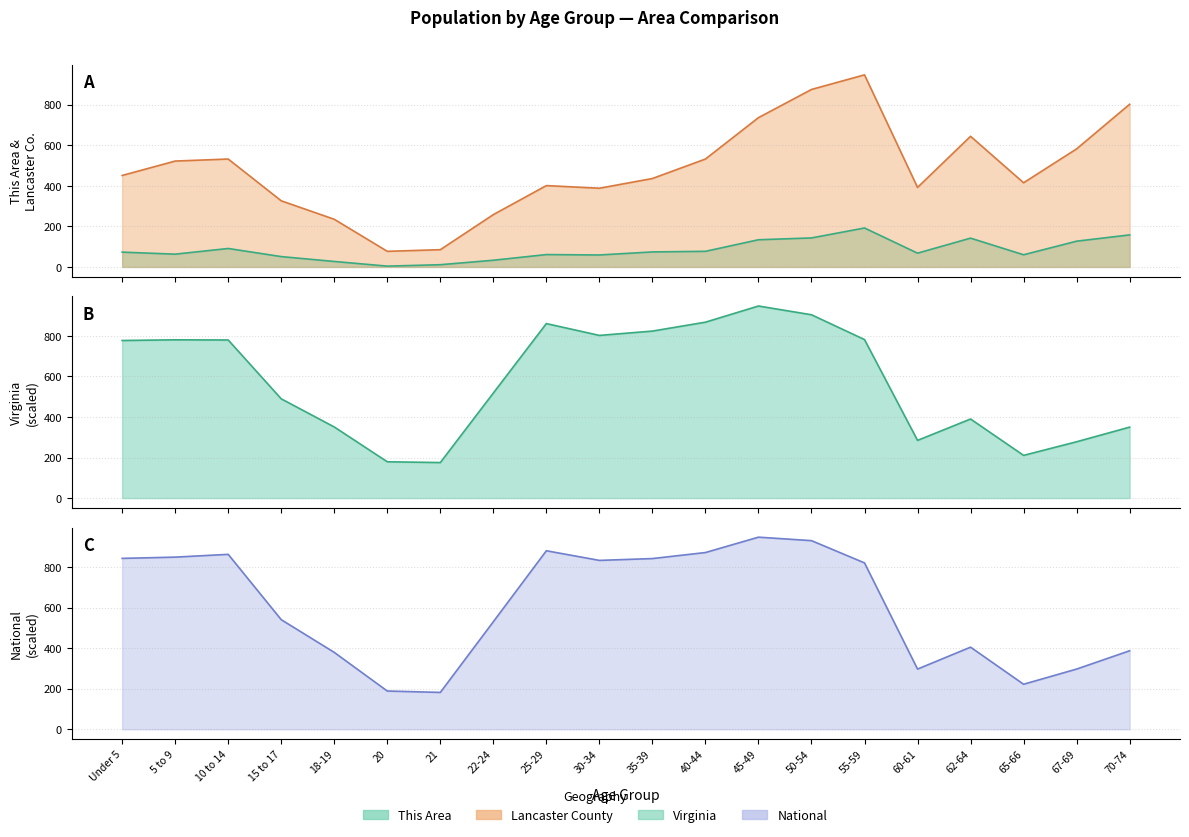

Is the value of This Area at 45-49 greater than the value of Virginia at 70-74?

No